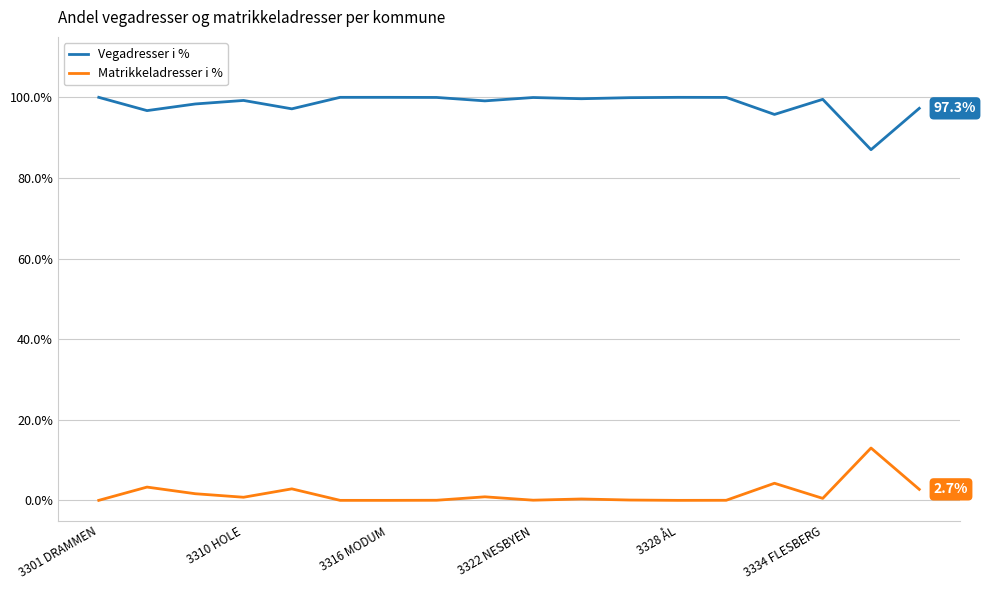

In Vegadresser i %, how many points are lower than both neighbors (excluding endpoints)?

6